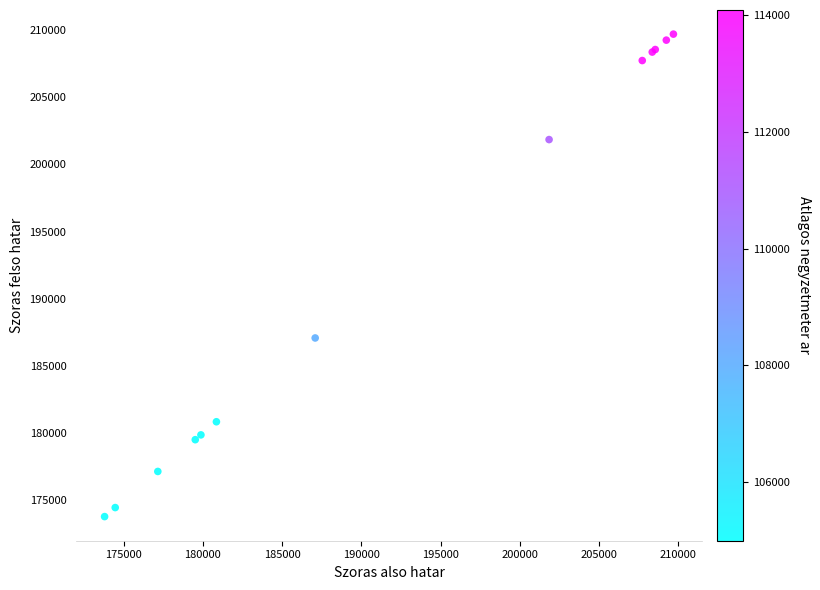

What Y value in the scatter plot is closest to 191742?

187085